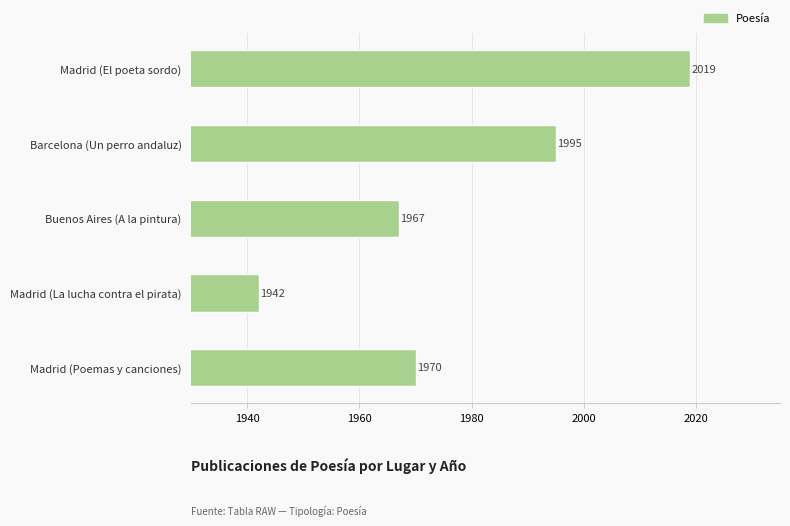

What is the change in value from Barcelona (Un perro andaluz) to Buenos Aires (A la pintura)?

-28